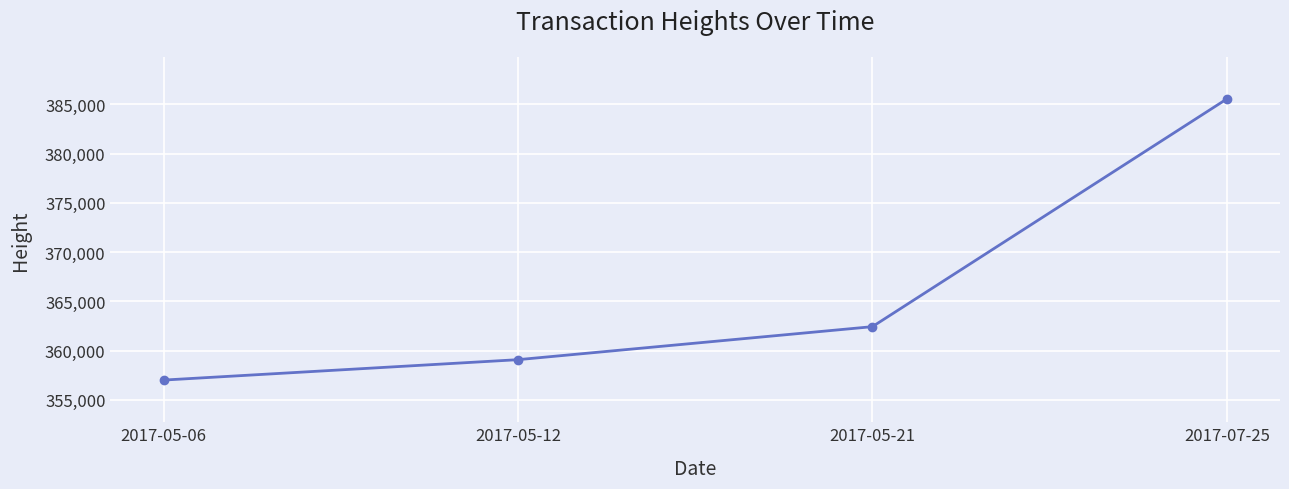

How many lines are shown in the chart?

1